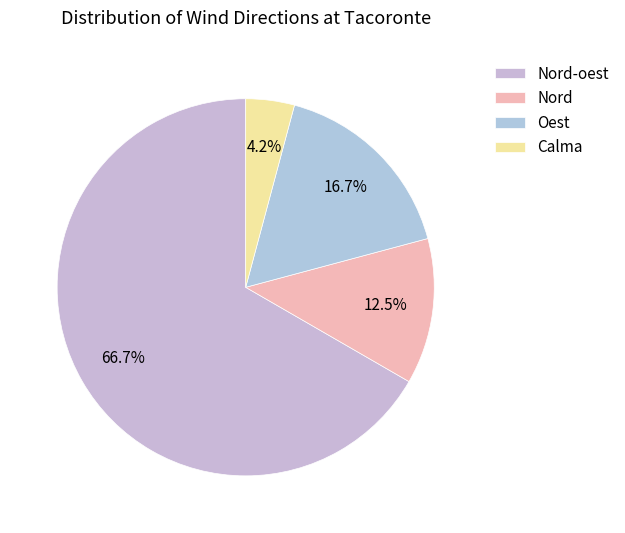

Rank the categories by value from lowest to highest.

Calma, Nord, Oest, Nord-oest